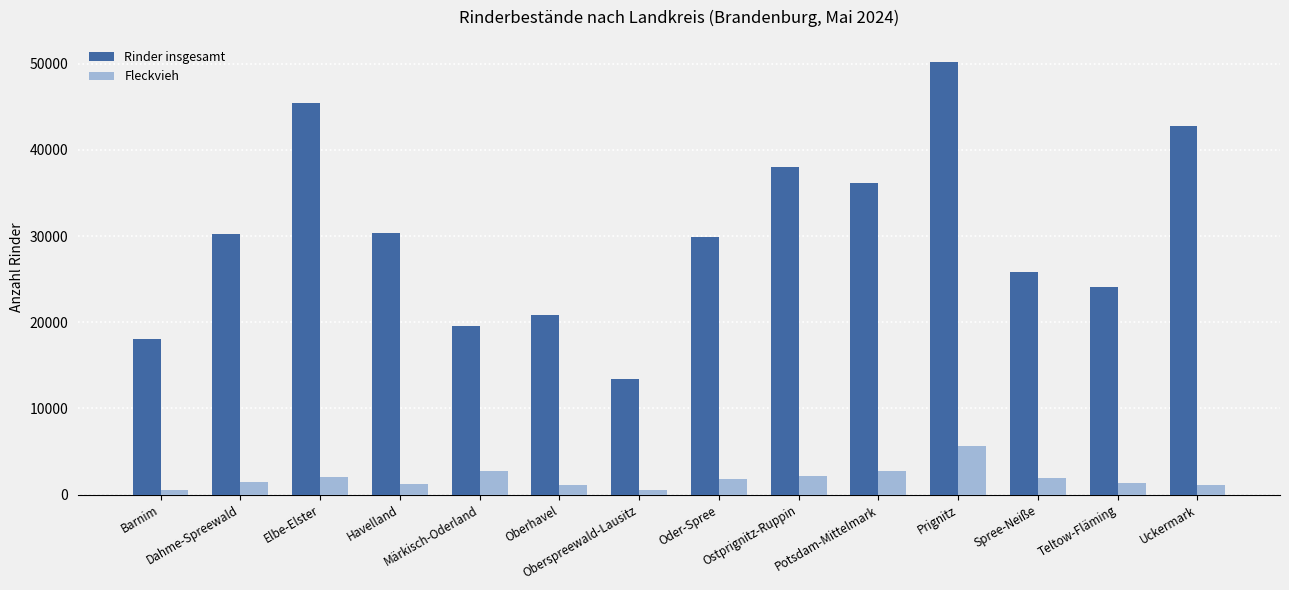

Are the bars horizontal?

No